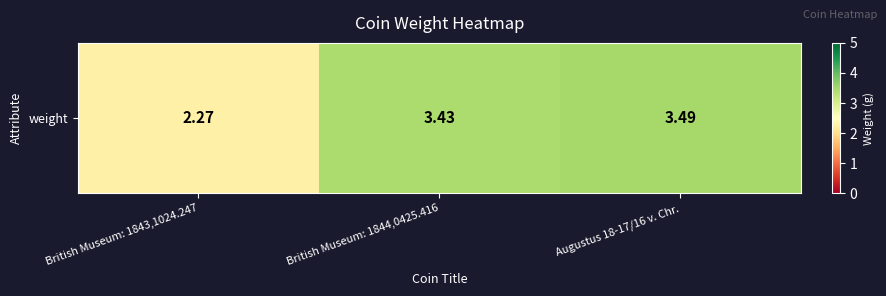

What is the sum of all values?

9.2